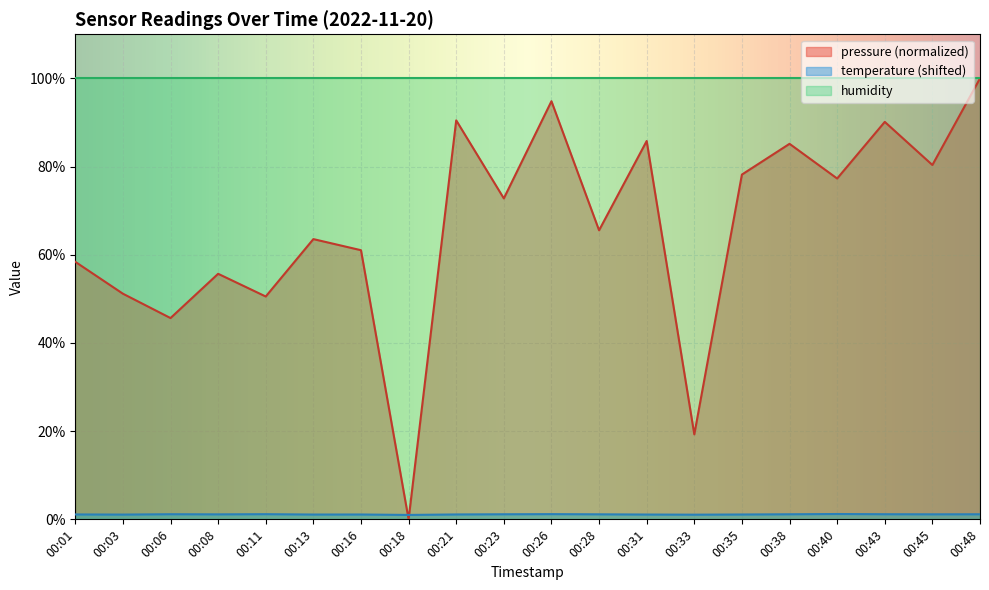

How many lines are shown in the chart?

3